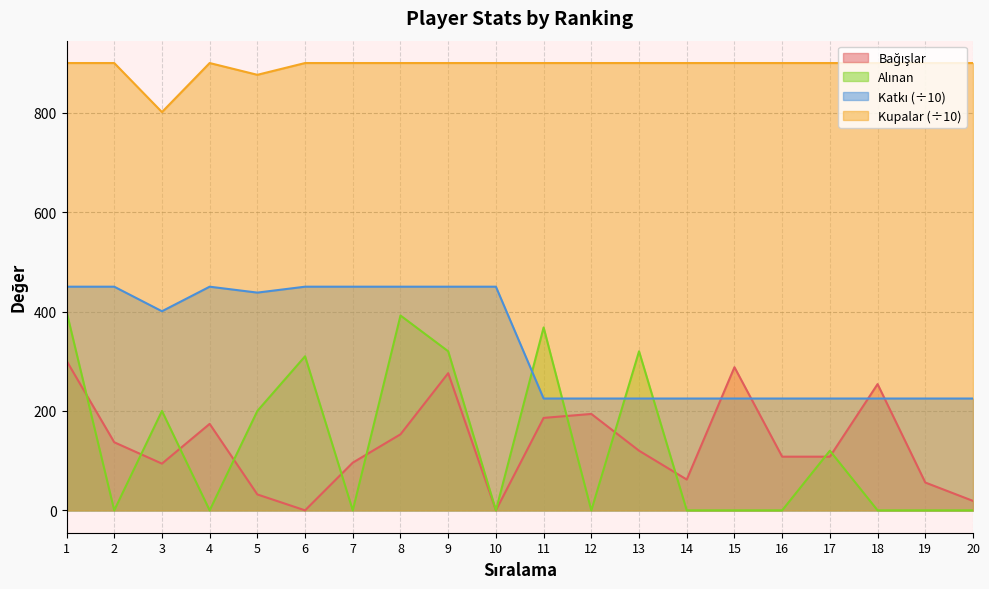

Does the chart display data point markers on the line(s)?

No